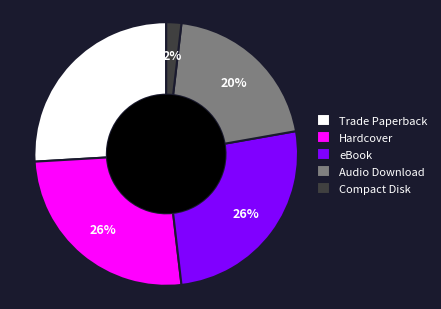

To the nearest percent, what portion does Trade Paperback represent?

26%